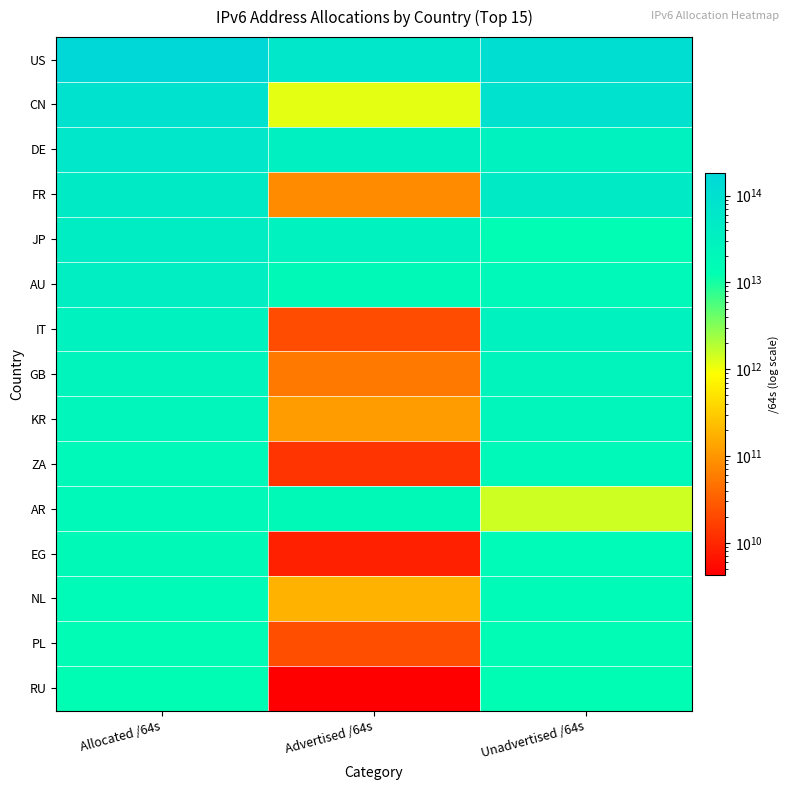

Reading left to right, transcribe all the data shown in this chart.

US: Allocated /64s=181033739288576	Advertised /64s=63910779027456	Unadvertised /64s=117122960261120
CN: Allocated /64s=88583701528576	Advertised /64s=1148568338432	Unadvertised /64s=87435133190144
DE: Allocated /64s=64321452703744	Advertised /64s=35424890454016	Unadvertised /64s=28896562249728
FR: Allocated /64s=46505911713792	Advertised /64s=79725395968	Unadvertised /64s=46426186317824
JP: Allocated /64s=41455571238913	Advertised /64s=27936364888064	Unadvertised /64s=13519206350849
AU: Allocated /64s=37744229351424	Advertised /64s=17892853547008	Unadvertised /64s=19851375804416
IT: Allocated /64s=28535763697664	Advertised /64s=21474902016	Unadvertised /64s=28514288795648
GB: Allocated /64s=25447690731520	Advertised /64s=55834771456	Unadvertised /64s=25391855960064
KR: Allocated /64s=22535693729793	Advertised /64s=111149645824	Unadvertised /64s=22424544083969
ZA: Allocated /64s=19816985329664	Advertised /64s=12952010752	Unadvertised /64s=19804033318912
AR: Allocated /64s=19215850930176	Advertised /64s=17745733091328	Unadvertised /64s=1470117838848
EG: Allocated /64s=17630840815616	Advertised /64s=8590000128	Unadvertised /64s=17622250815488
NL: Allocated /64s=17261491519488	Advertised /64s=188979085312	Unadvertised /64s=17072512434176
PL: Allocated /64s=15178423730176	Advertised /64s=22011772928	Unadvertised /64s=15156411957248
RU: Allocated /64s=13967246622720	Advertised /64s=4295294976	Unadvertised /64s=13962951327744